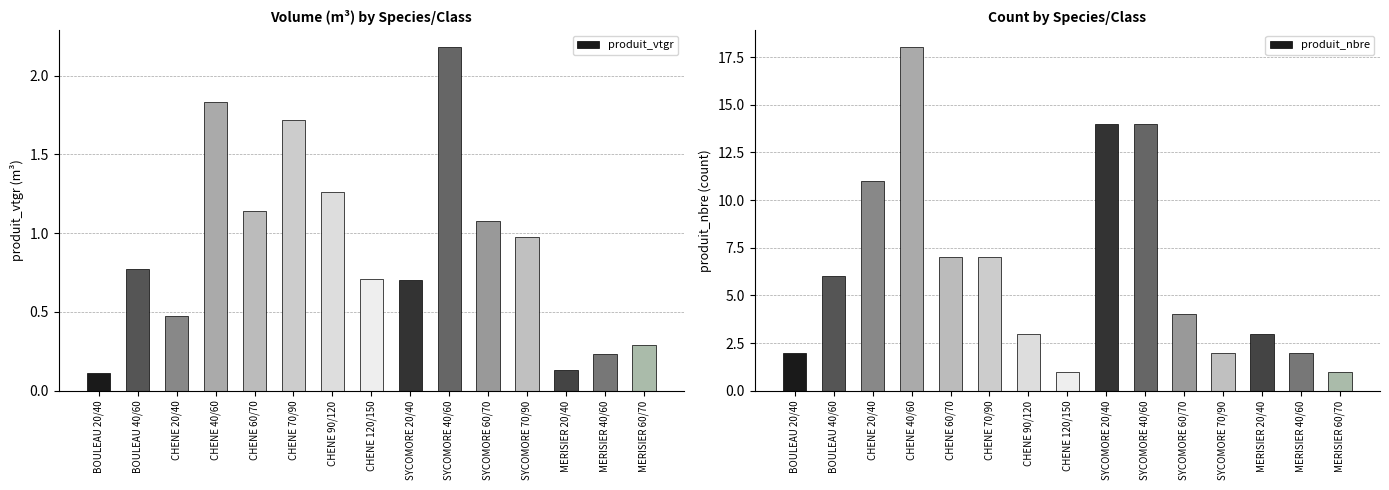

How many groups of bars are there?

15